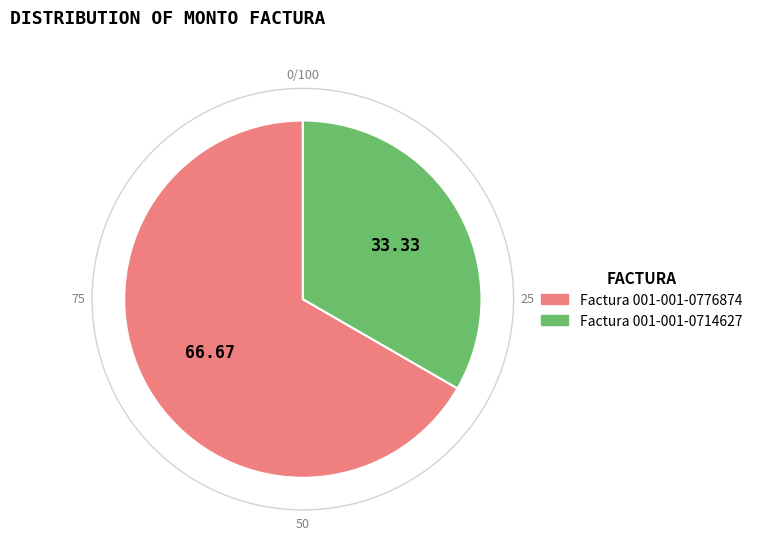

How many slices are in this pie chart?

2